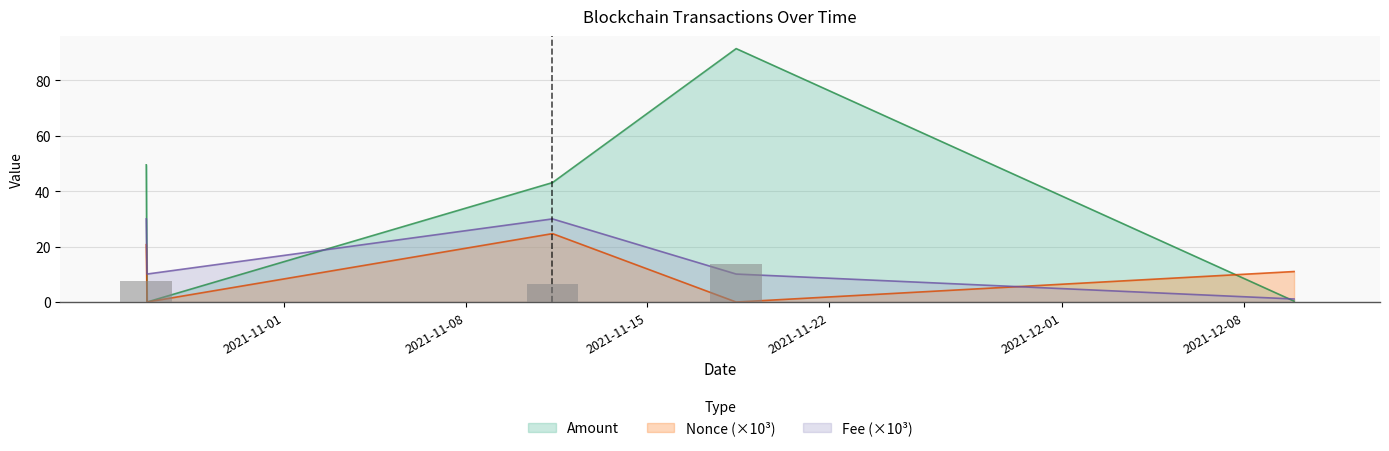

Reading left to right, extract all data points from this chart.

Amount: 49.5	0.0	43.1	91.5	0.3
Fee: 30.0	10.1	30.0	10.1	1.1
Nonce: 20.7	0.0	24.7	0.0	11.0